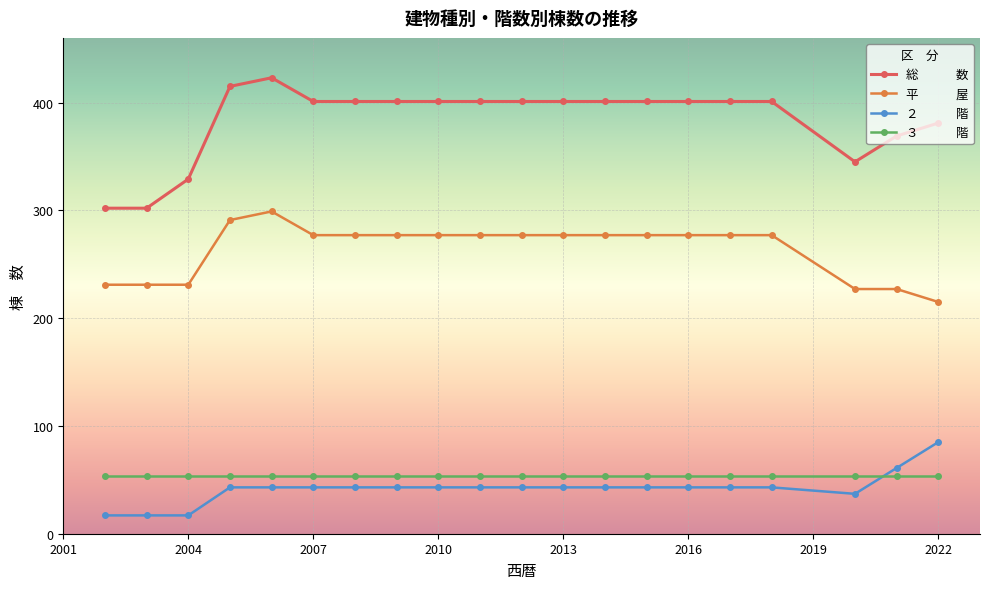

What is the maximum value shown in the chart?

423